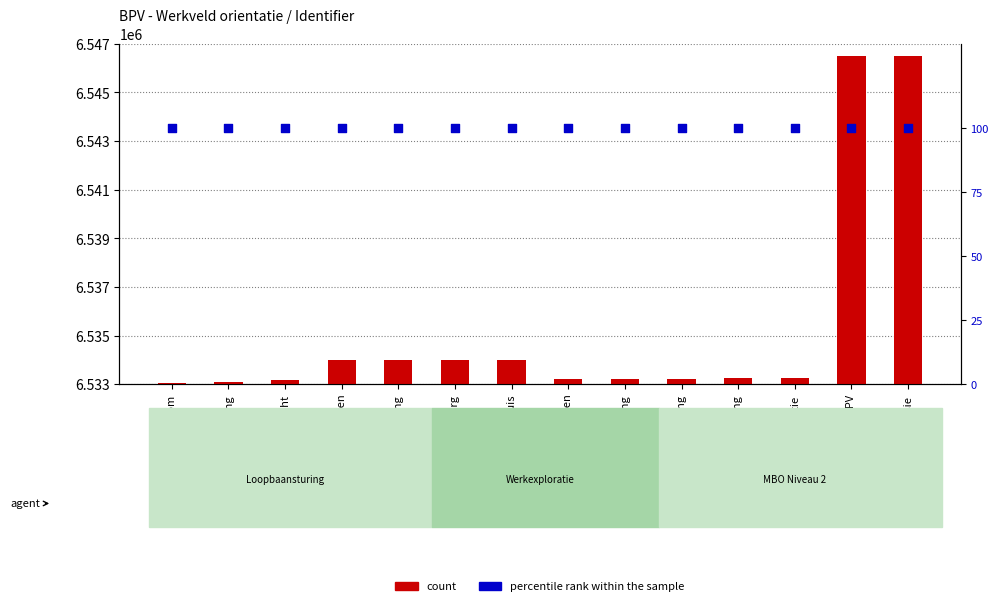

What is the total value across all series at Informatie bronnen?

6533327